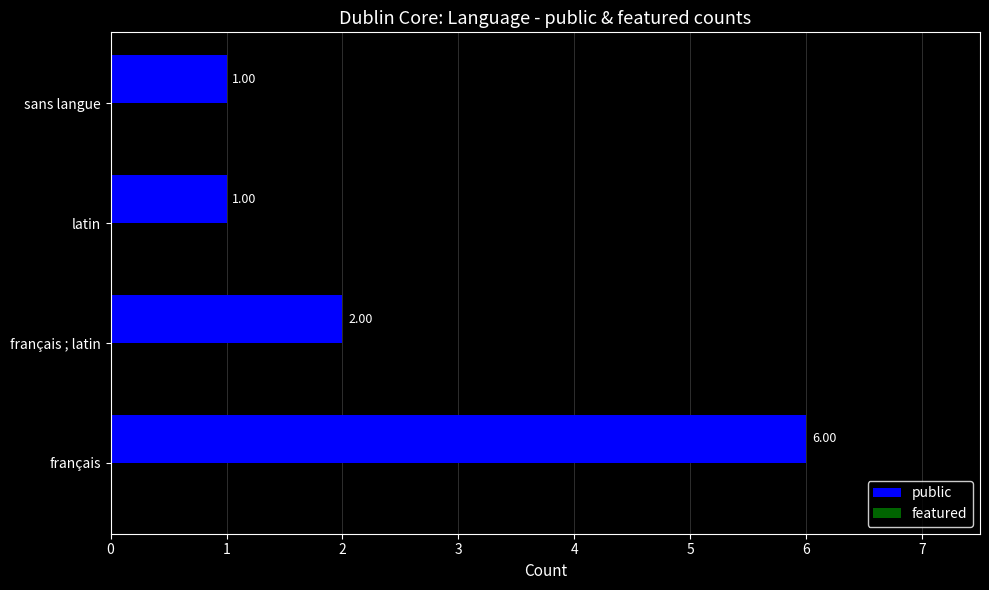

Which has a higher value, français ; latin or sans langue?

français ; latin